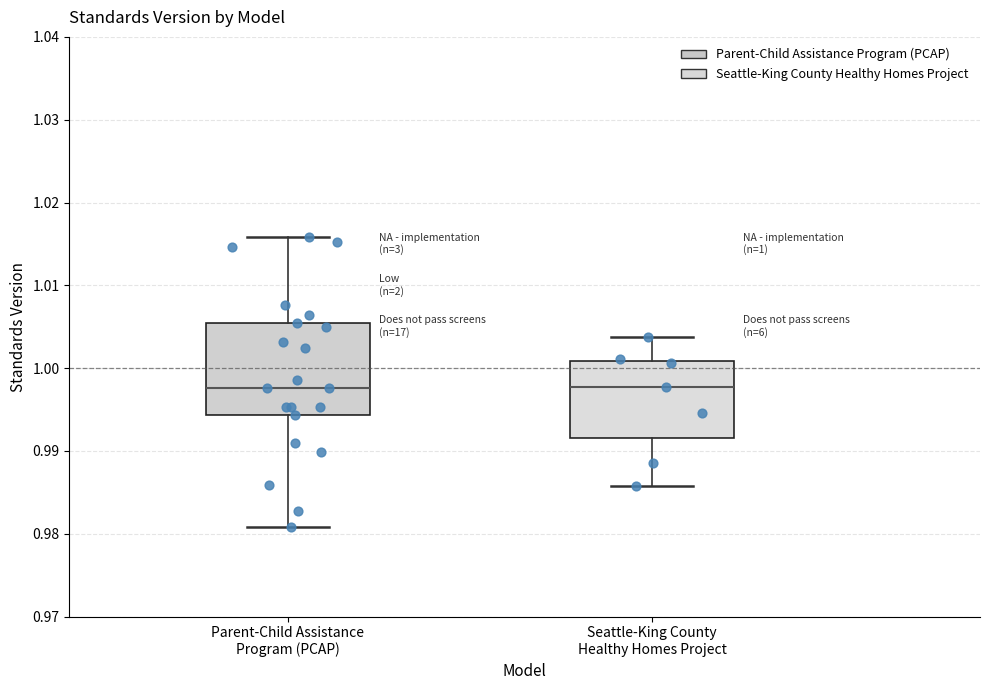

Comparing the boxes themselves (not the whiskers), which one is the tallest?

Parent-Child Assistance Program (PCAP)